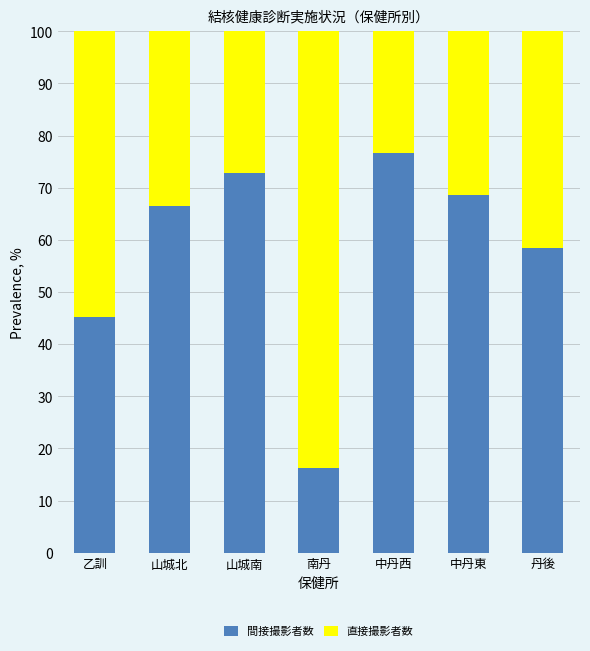

Read the 間接撮影者数 value at 乙訓.

45.2